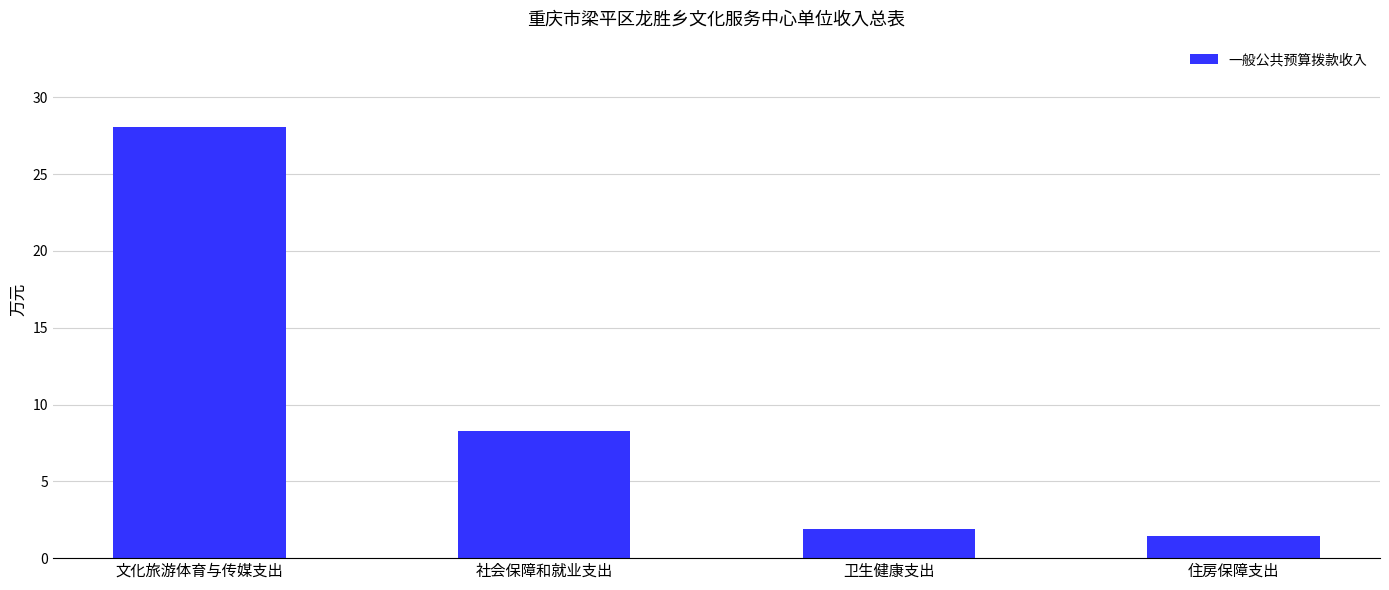

What is the difference between the second highest and second lowest values?

6.4